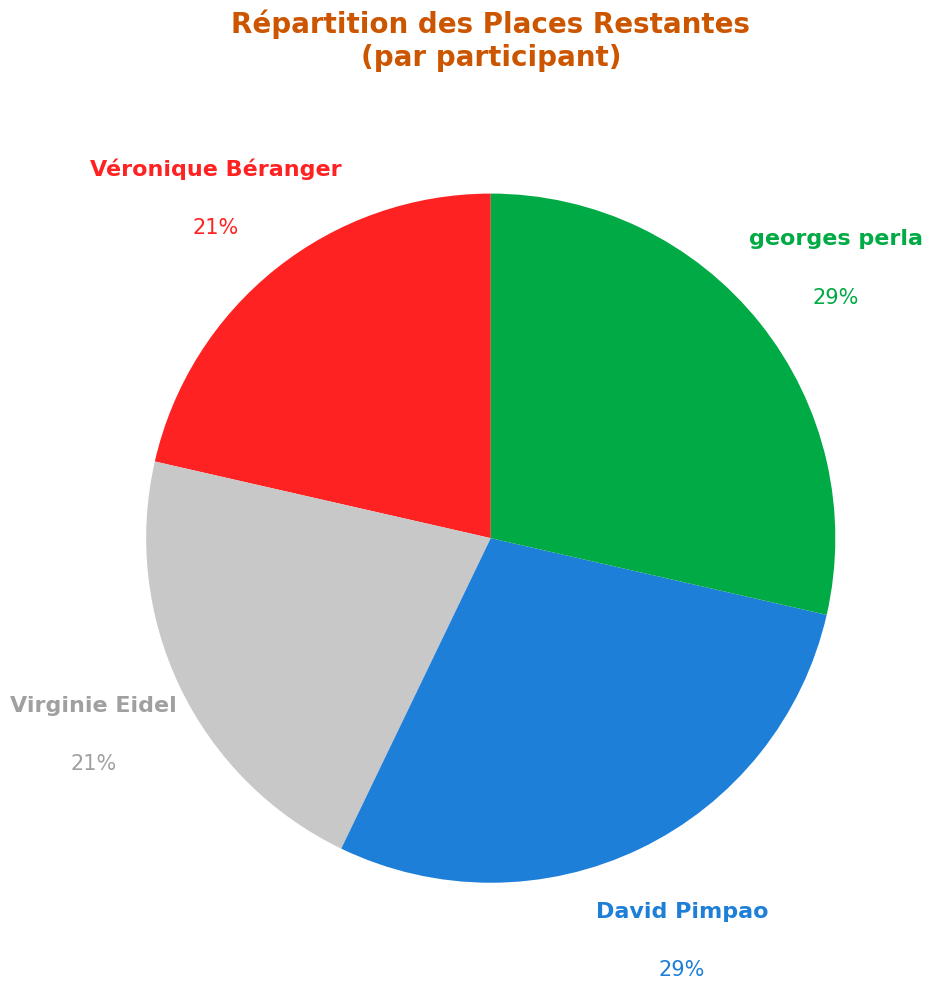

What is the ratio of the value at Véronique Béranger to the value at Virginie Eidel?

1.0